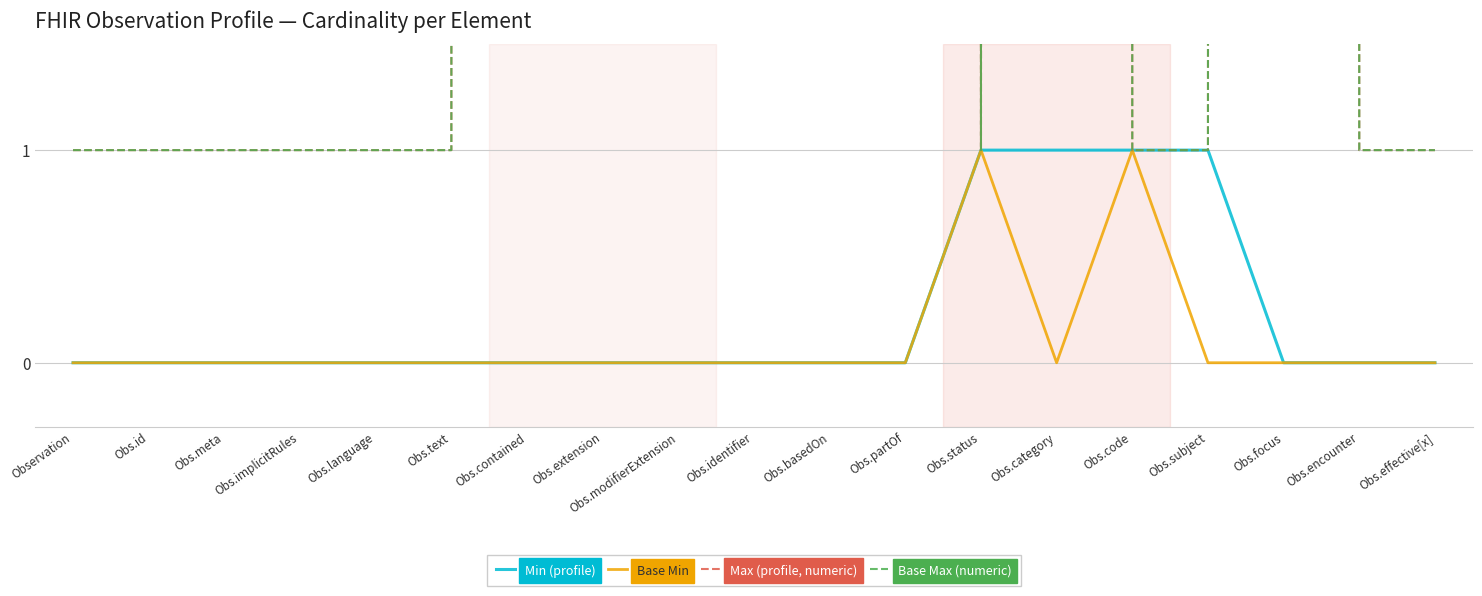

What position from the left is Obs.text?

6